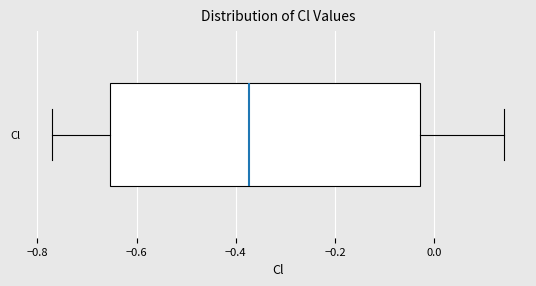

Where is the left edge of the box for Cl on the x-axis? The values are not printed on the chart, so give them approximately, as read against the axis.

-0.66